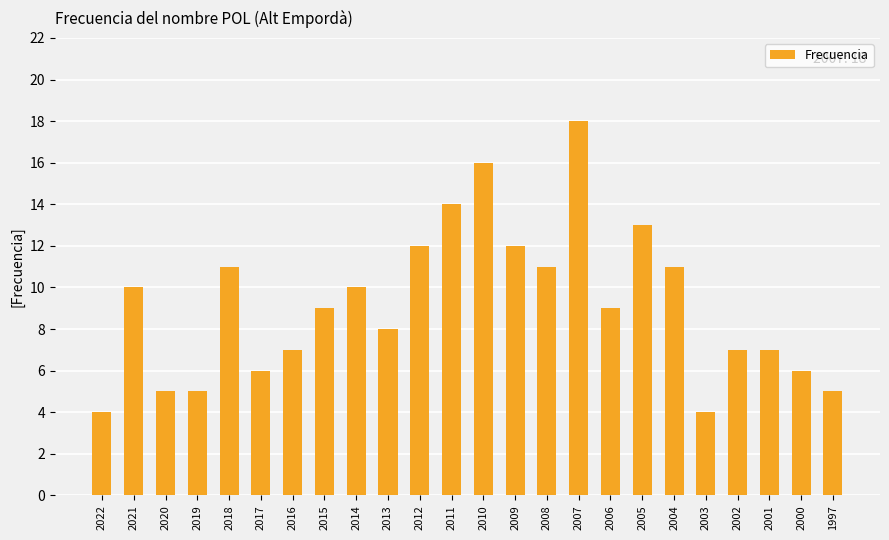

What is the difference between the second highest and second lowest values?

12